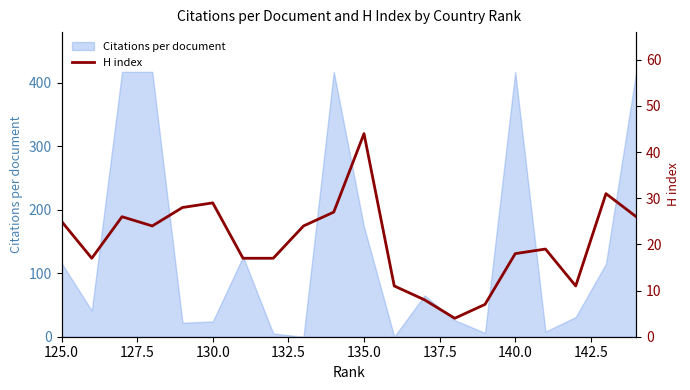

Is it true that Citations per document equals 645 at 140.0?

False